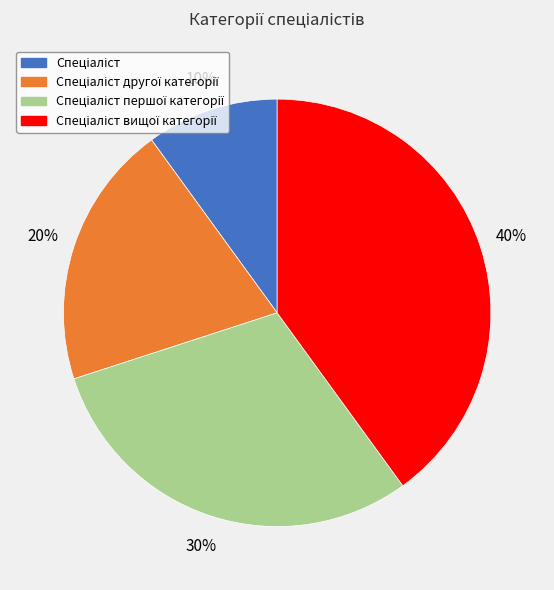

To the nearest percent, what is the difference between the largest and smallest slice percentages?

30%